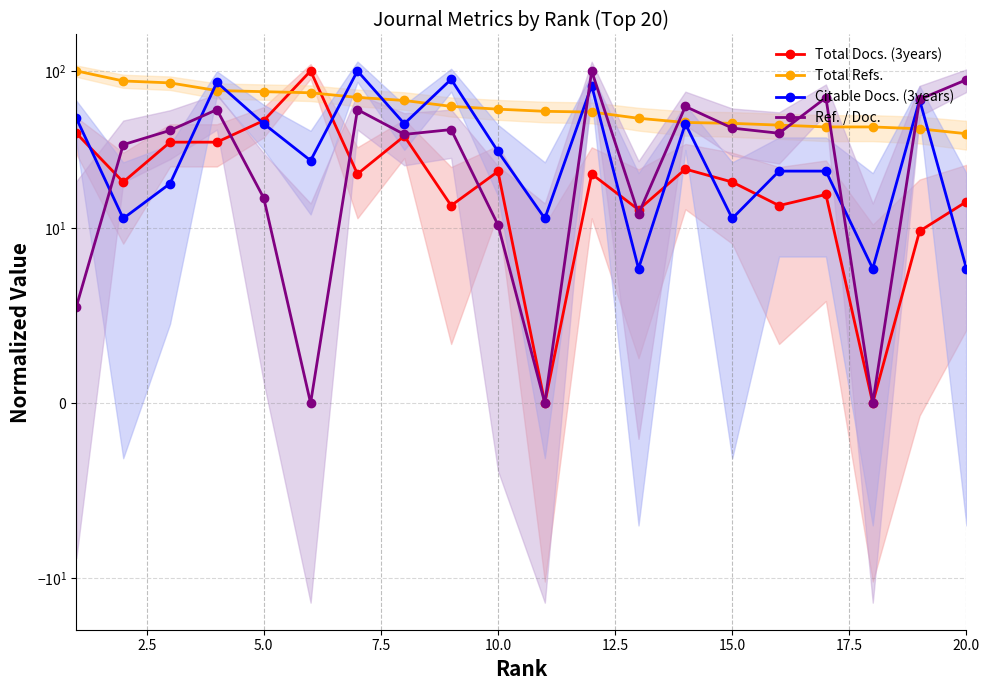

What are all the series names shown in the legend?

Total Docs. (3years), Total Refs., Citable Docs. (3years), Ref. / Doc.